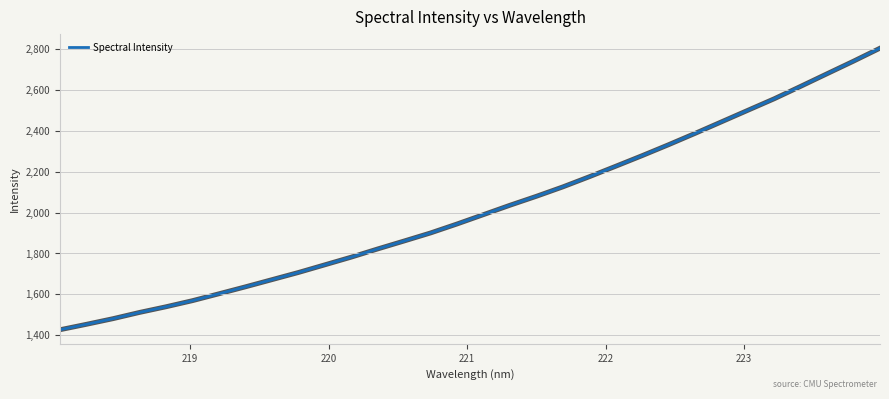

What is the minimum value shown in the chart?

1427.8